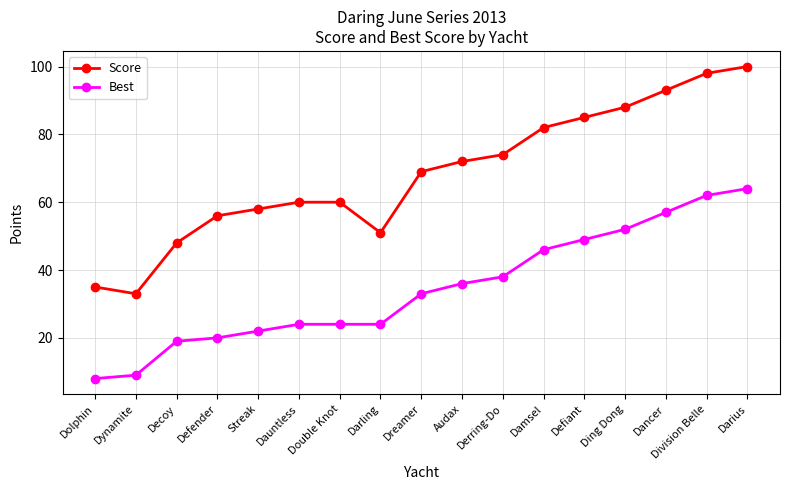

The value of Best at Darius is 64. True or false?

True